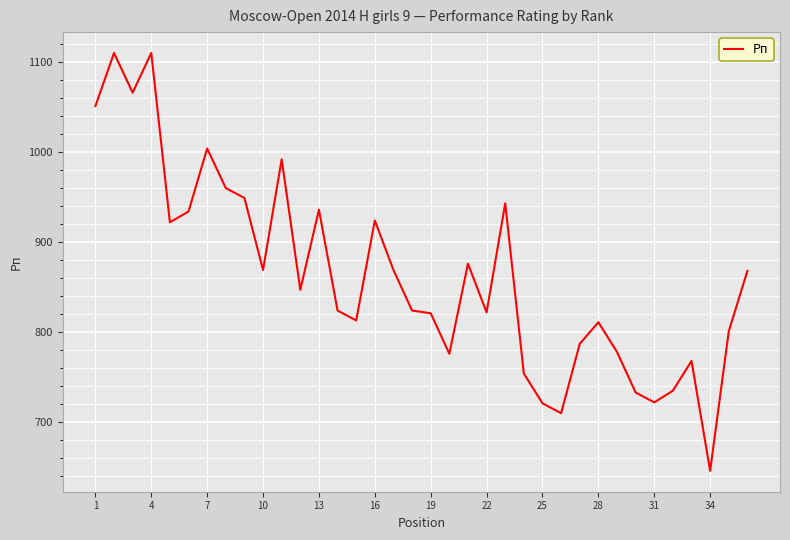

What is the difference between the maximum and minimum values?

464